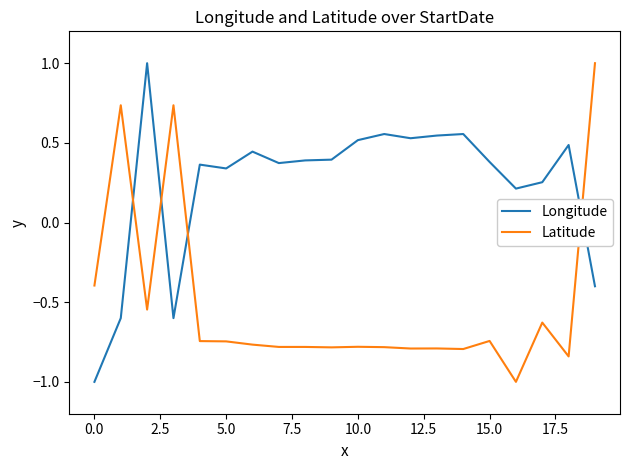

Does the chart display data point markers on the line(s)?

No